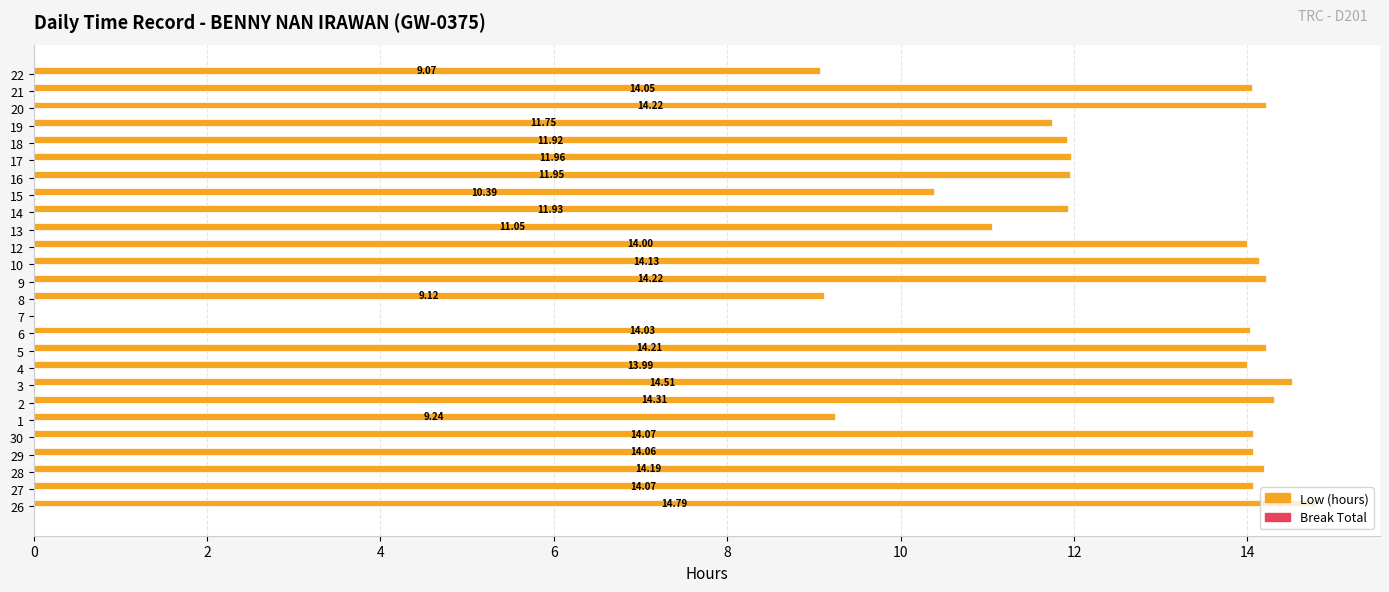

What is the sum of the values at 12 and 4?

28.0